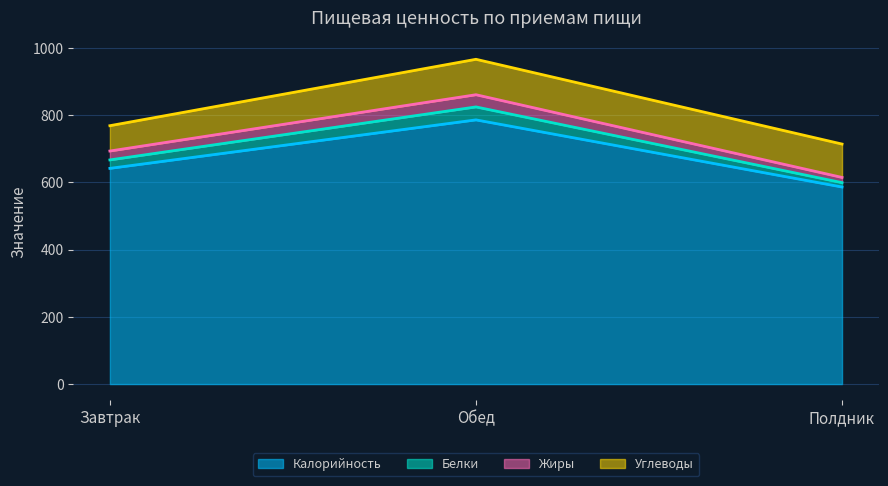

Rank the categories by Калорийность value from highest to lowest.

Обед, Завтрак, Полдник